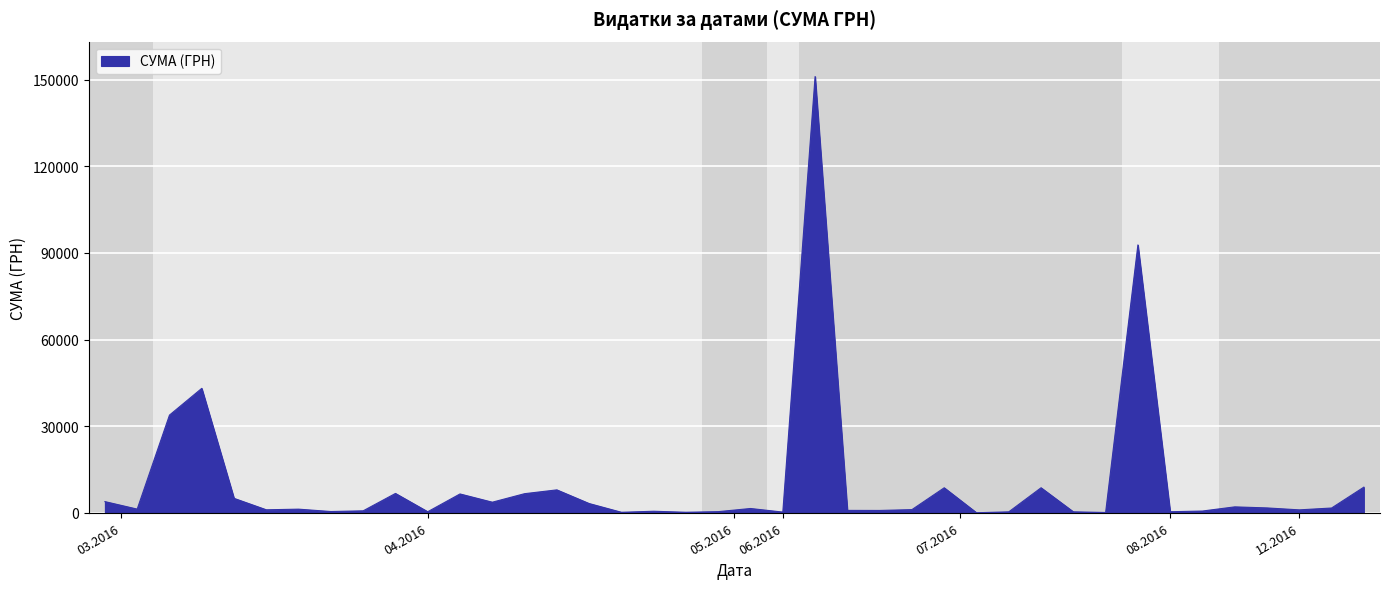

What is the maximum value shown in the chart?

151115.9